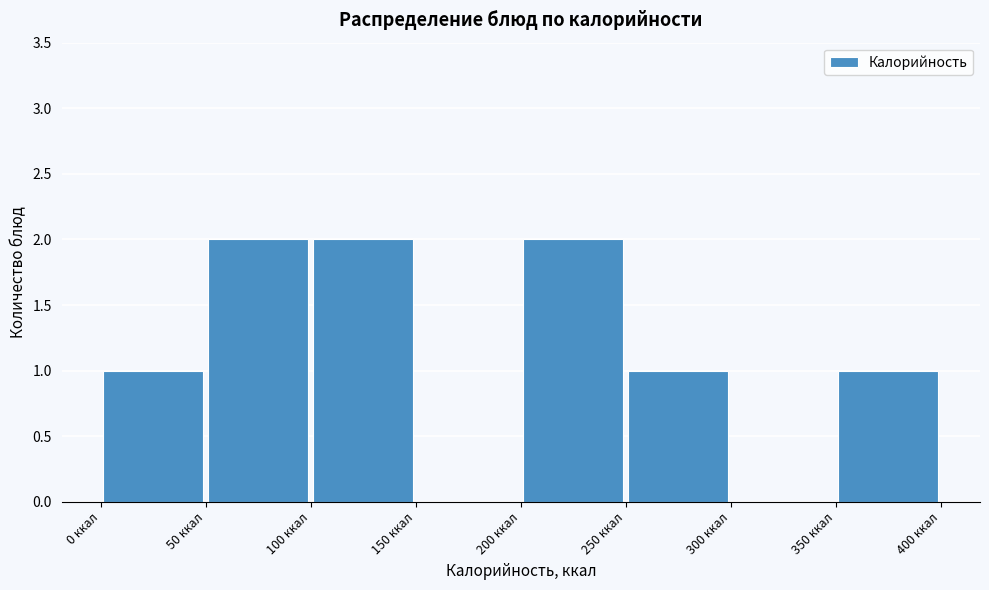

Reading left to right, transcribe this chart: for each bar, give the range it covers on the x-axis and its height. The values are not printed on the chart, so give them approximately, as read against the axis.

0 to 50: 1
50 to 100: 2
100 to 150: 2
150 to 200: 0
200 to 250: 2
250 to 300: 1
300 to 350: 0
350 to 400: 1